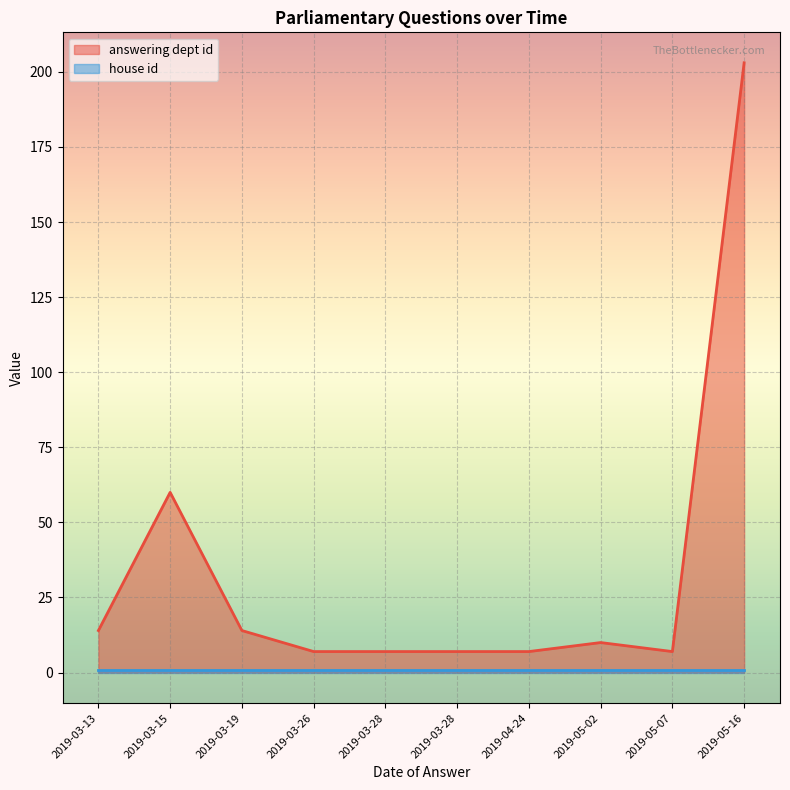

How many lines are shown in the chart?

2